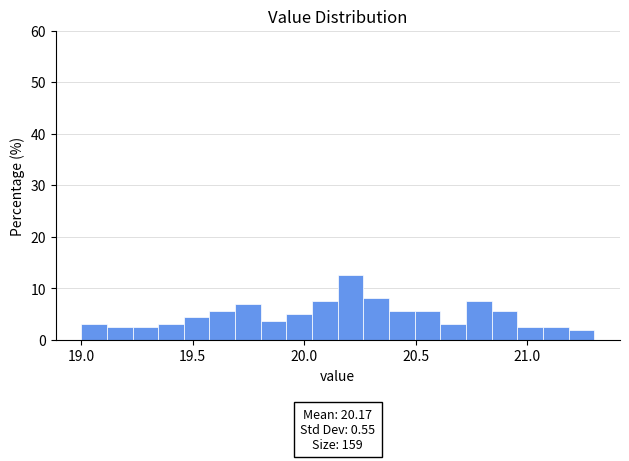

Around what value on the x-axis is the tallest bar? Give the approximate position of its centre, as read against the axis.

20.20